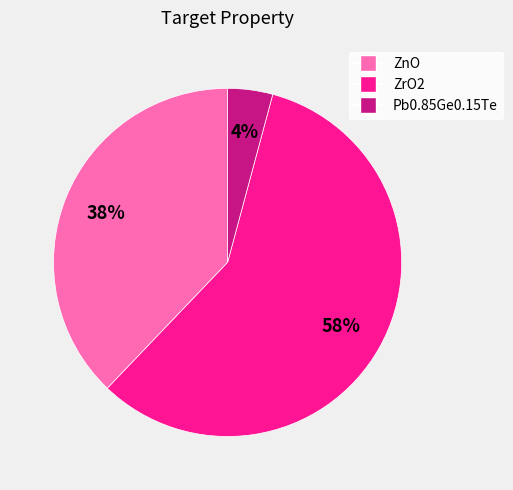

Do ZnO and Pb0.85Ge0.15Te together represent more than half of the pie?

No